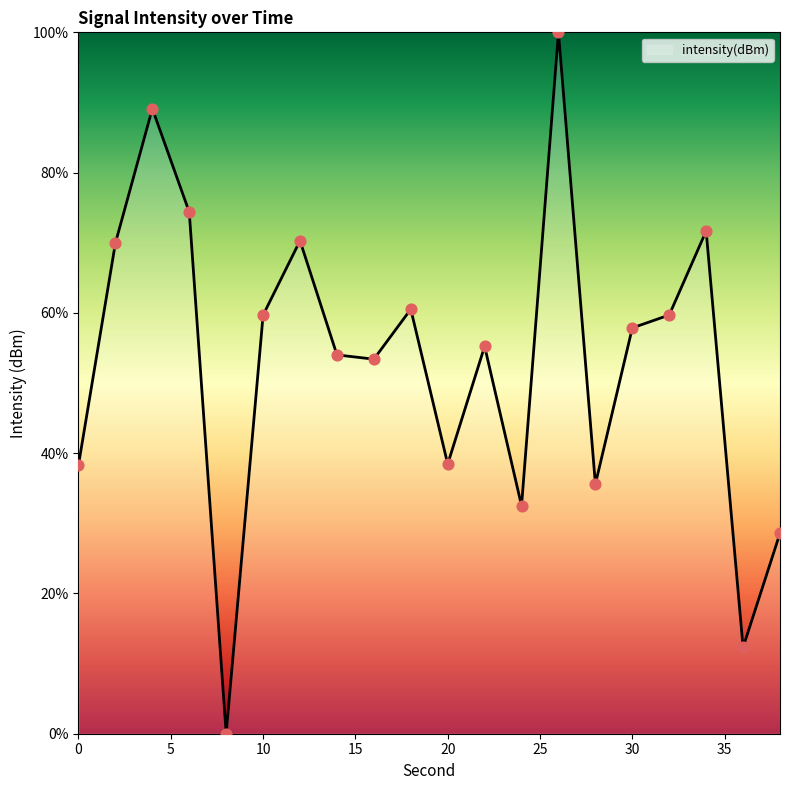

What is the difference between the maximum and minimum values?

100.0